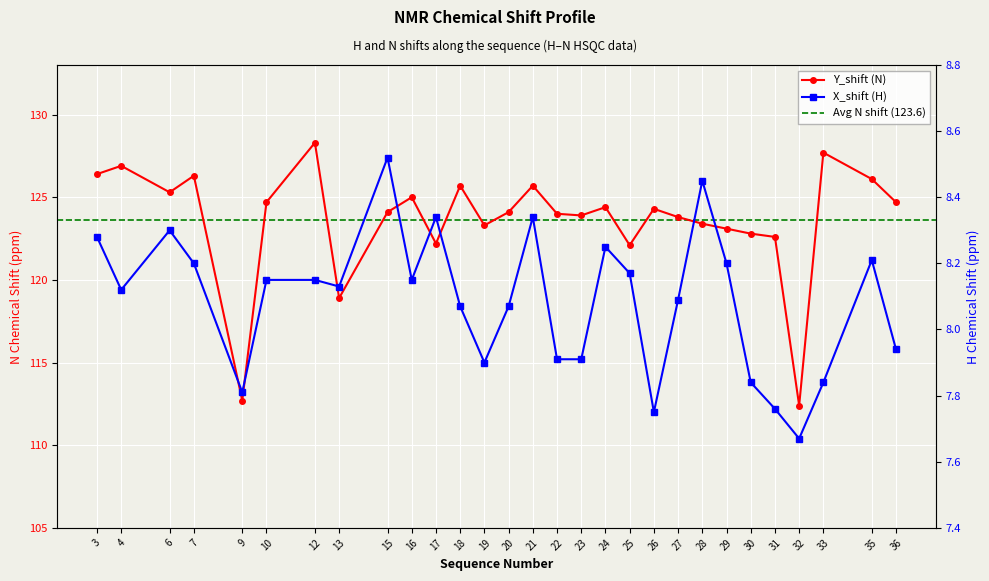

What is the sum of the Y_shift values at 12 and 36?

253.0